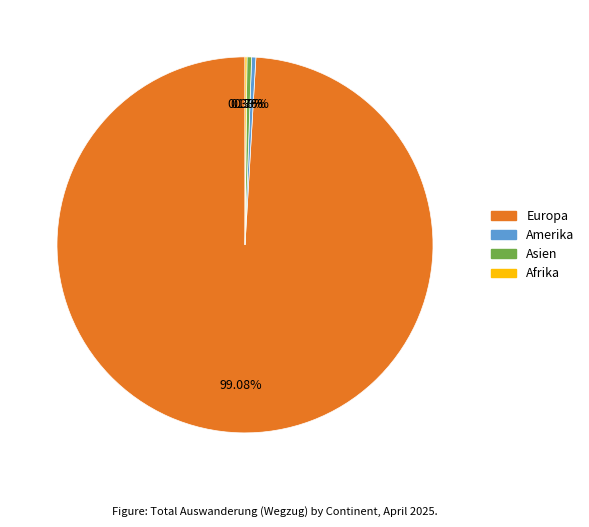

True or false: Asien accounts for 0% of the total.

True